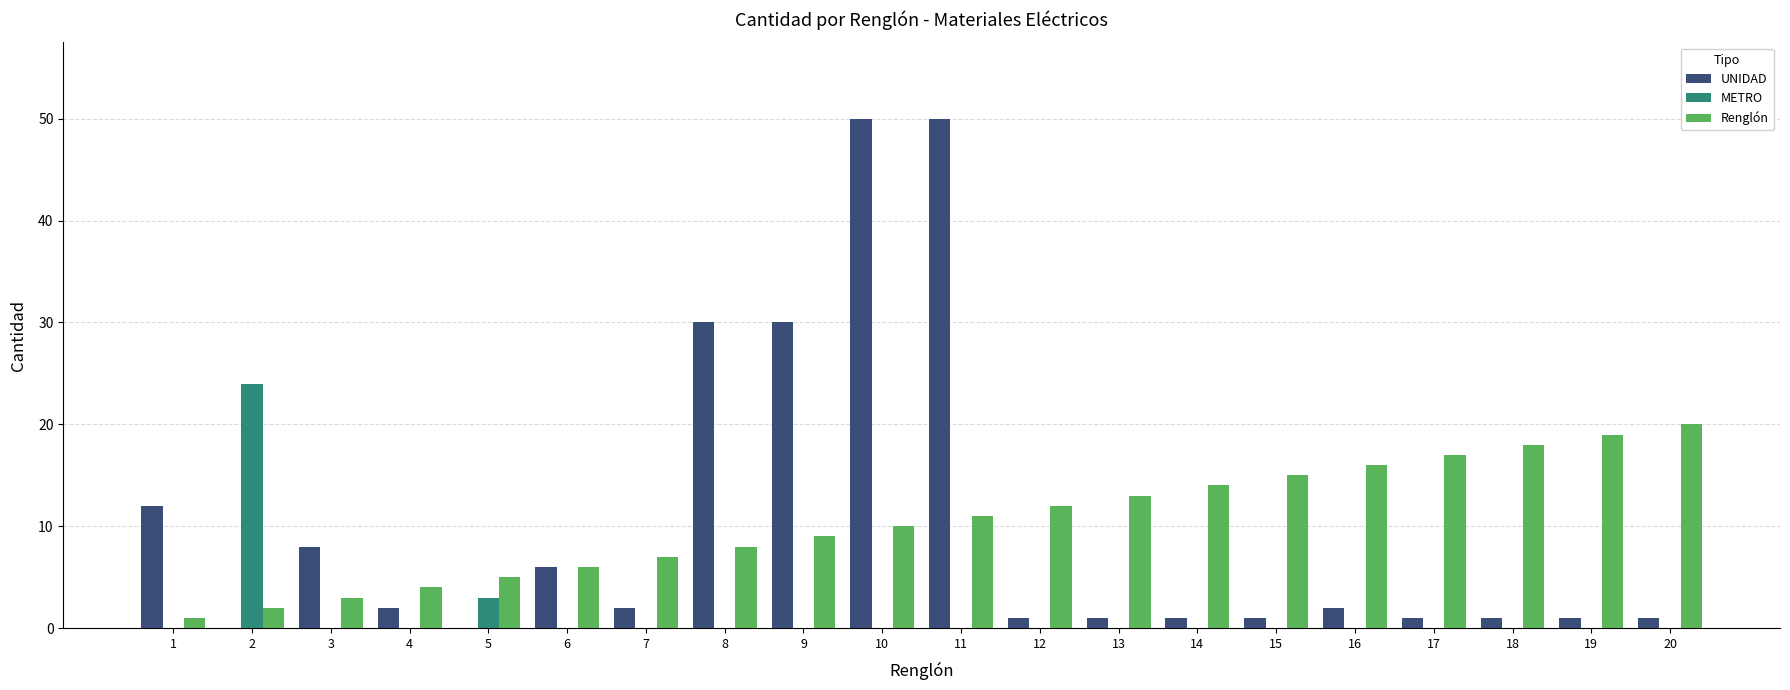

Is the value of UNIDAD at 16 greater than the value of METRO at 4?

Yes